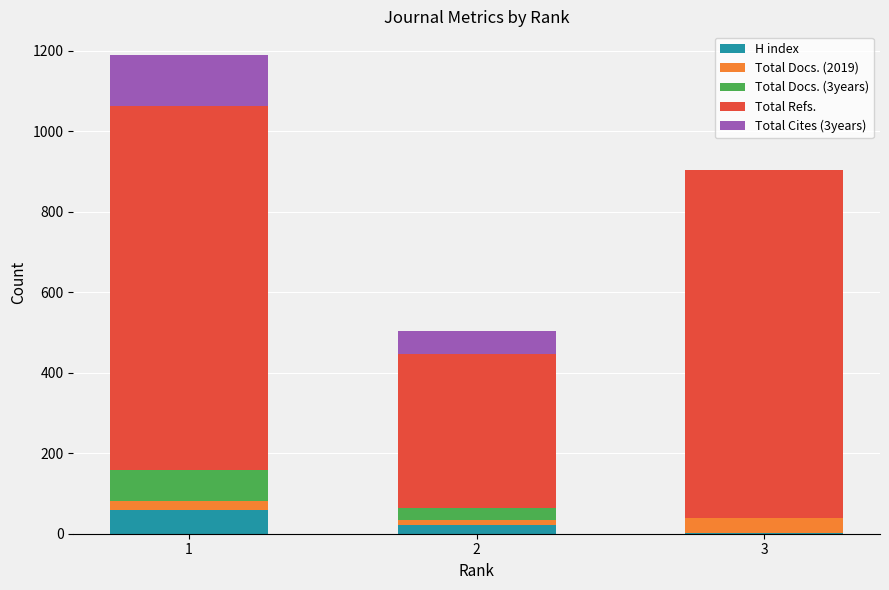

What is the maximum value for H index?

58